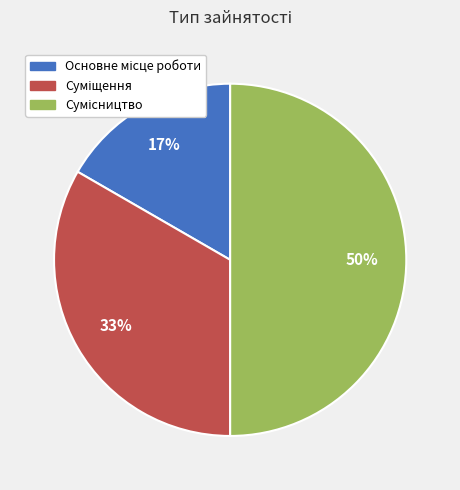

To the nearest percent, what is the average slice percentage?

33%